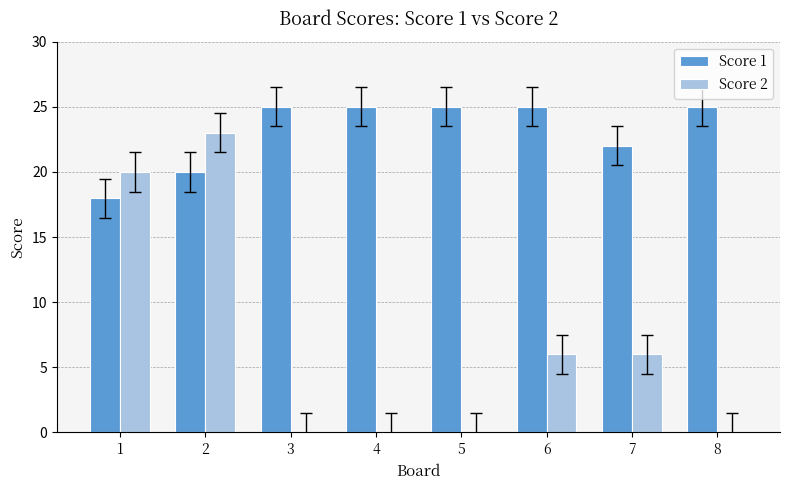

Are the bars horizontal?

No